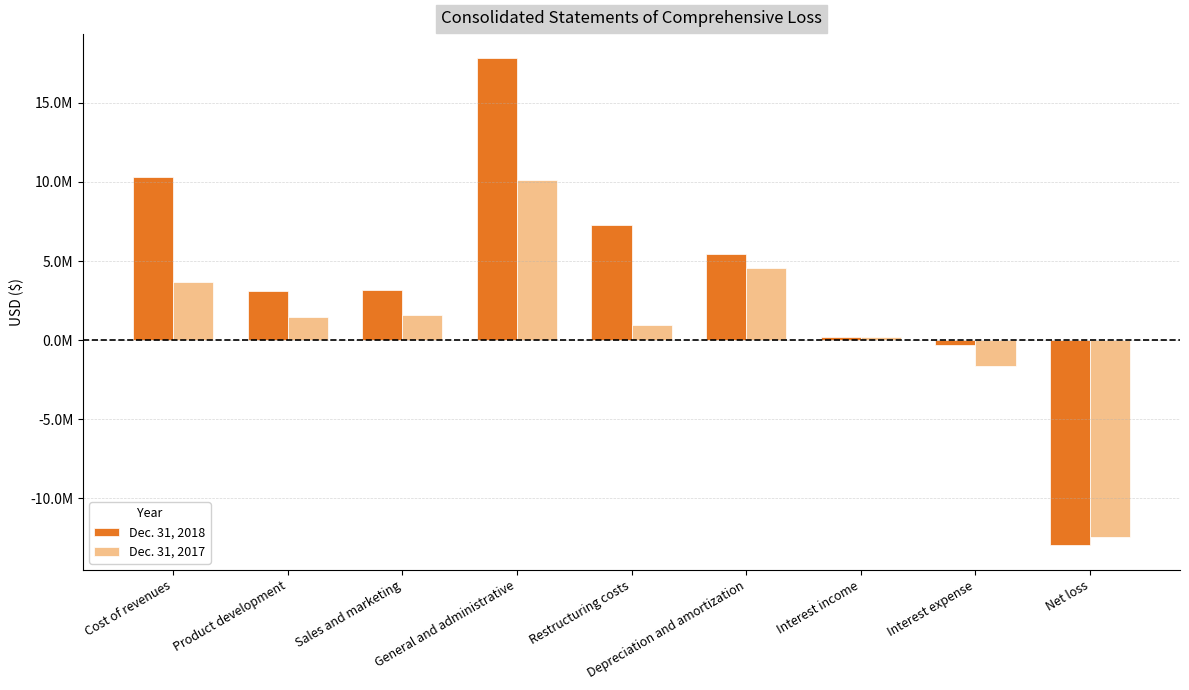

Which has a higher value, Interest expense or Depreciation and amortization?

Depreciation and amortization